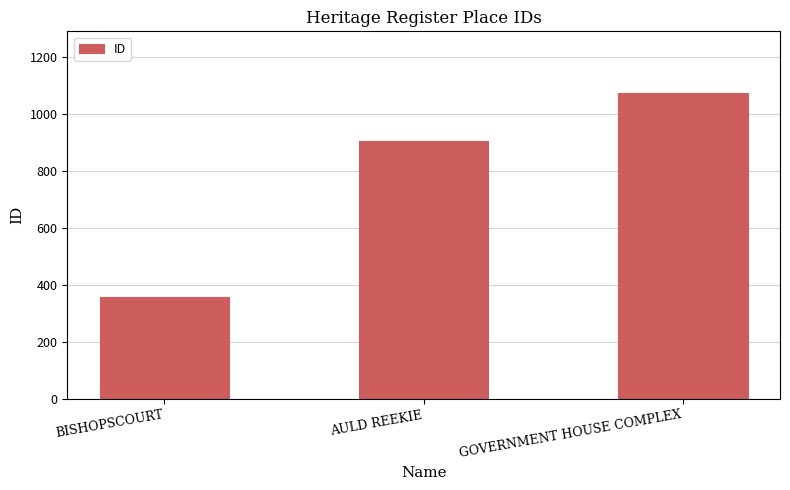

Approximately how many times larger is the value at BISHOPSCOURT compared to GOVERNMENT HOUSE COMPLEX?

0.3